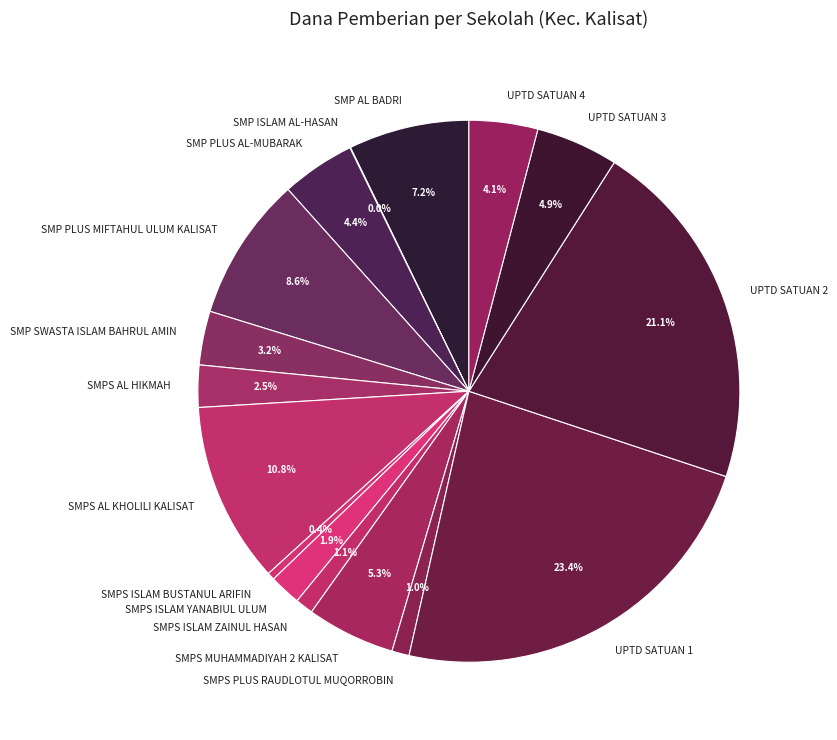

Approximately how many times larger is the value at UPTD SATUAN 1 compared to SMPS AL KHOLILI KALISAT?

2.2